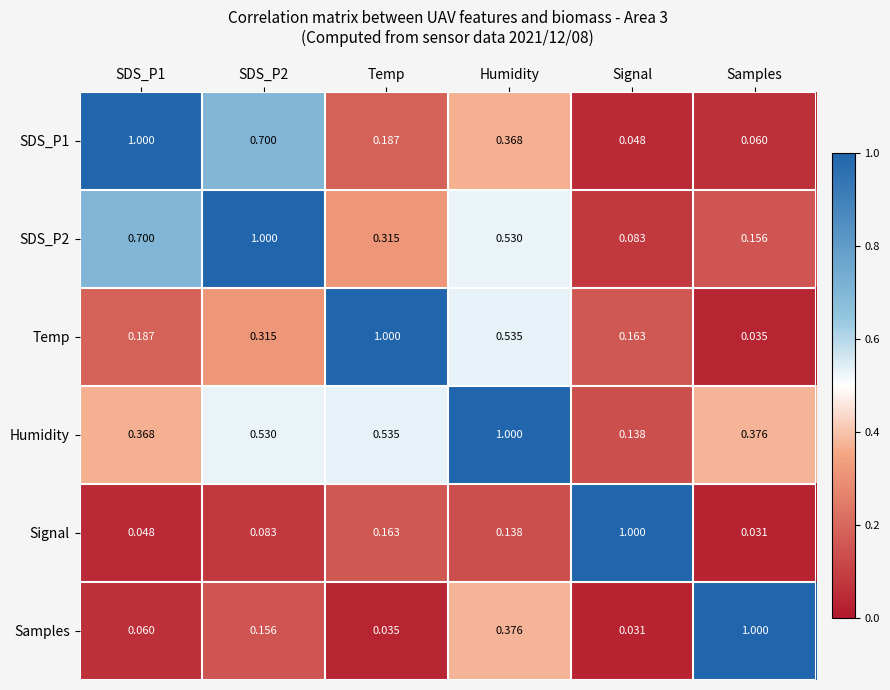

At which category is the sum across all series the highest?

Humidity